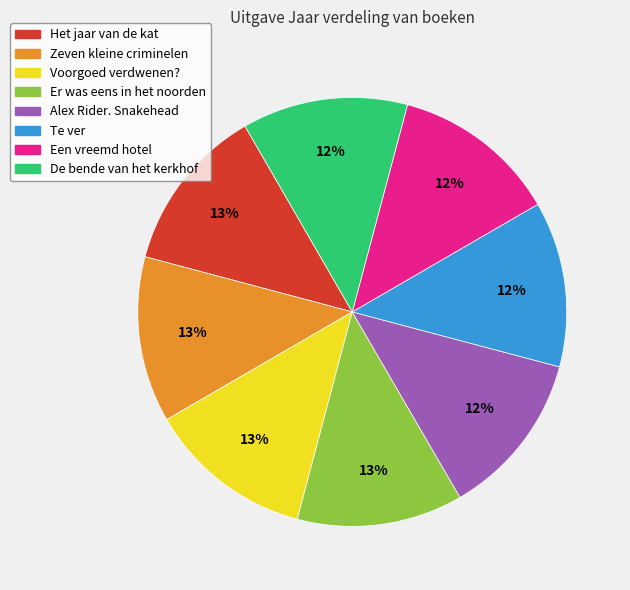

Combined, do Er was eens in het noorden and De bende van het kerkhof account for over 50%?

No